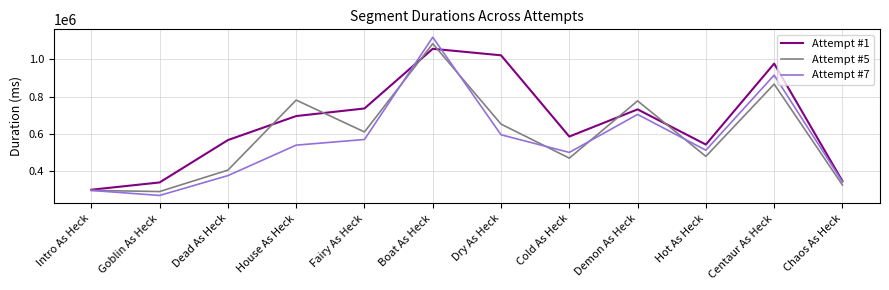

List the series in order of their overall mean, lowest first.

Attempt #7, Attempt #5, Attempt #1